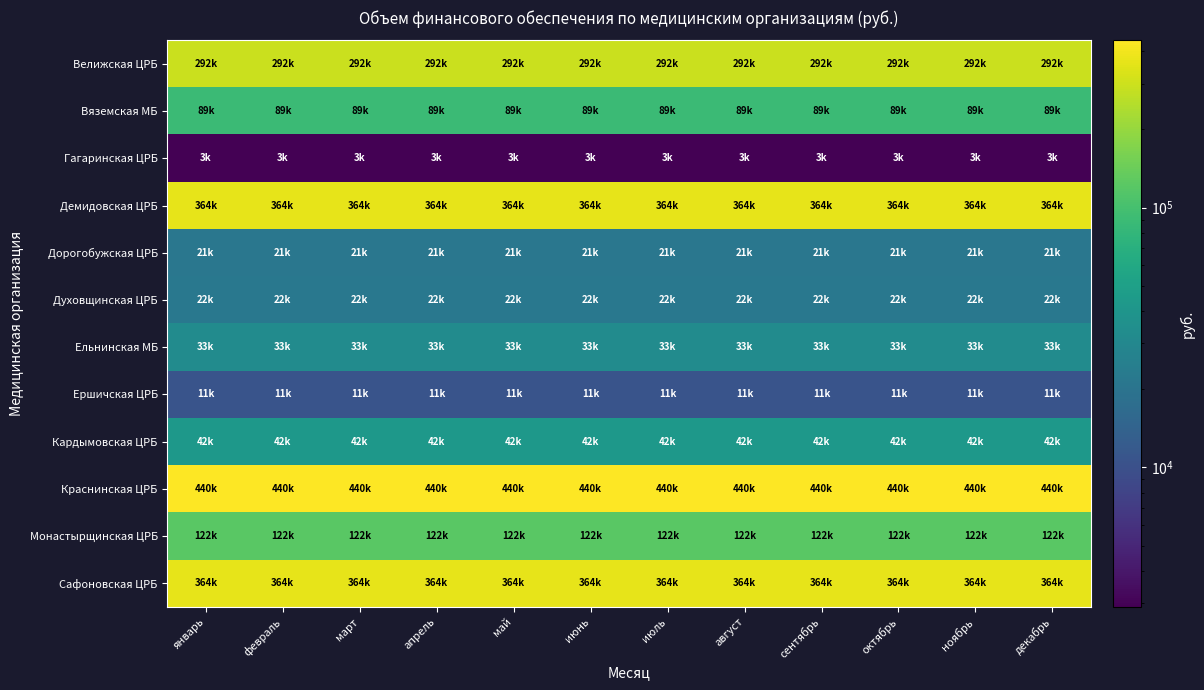

Reading left to right, what are all the values shown in this chart?

Велижская ЦРБ: январь=292010.4	февраль=292010.4	март=292010.4	апрель=292010.4	май=292010.4	июнь=292010.4	июль=292010.4	август=292010.4	сентябрь=292010.4	октябрь=292010.4	ноябрь=292010.4	декабрь=292010.3
Вяземская МБ: январь=88991.9	февраль=88991.9	март=88991.9	апрель=88991.9	май=88991.9	июнь=88991.9	июль=88991.9	август=88991.9	сентябрь=88991.9	октябрь=88991.9	ноябрь=88991.9	декабрь=88991.9
Гагаринская ЦРБ: январь=2904.5	февраль=2904.5	март=2904.5	апрель=2904.5	май=2904.5	июнь=2904.5	июль=2904.5	август=2904.5	сентябрь=2904.5	октябрь=2904.5	ноябрь=2904.5	декабрь=2904.5
Демидовская ЦРБ: январь=364339.2	февраль=364339.2	март=364339.2	апрель=364339.2	май=364339.2	июнь=364339.2	июль=364339.2	август=364339.2	сентябрь=364339.2	октябрь=364339.2	ноябрь=364339.2	декабрь=364339.2
Дорогобужская ЦРБ: январь=21431.5	февраль=21431.5	март=21431.5	апрель=21431.5	май=21431.5	июнь=21431.5	июль=21431.5	август=21431.5	сентябрь=21431.5	октябрь=21431.5	ноябрь=21431.5	декабрь=21431.6
Духовщинская ЦРБ: январь=21797.6	февраль=21797.6	март=21797.6	апрель=21797.6	май=21797.6	июнь=21797.6	июль=21797.6	август=21797.6	сентябрь=21797.6	октябрь=21797.6	ноябрь=21797.6	декабрь=21797.7
Ельнинская МБ: январь=32842.0	февраль=32842.0	март=32842.0	апрель=32842.0	май=32842.0	июнь=32842.0	июль=32842.0	август=32842.0	сентябрь=32842.0	октябрь=32842.0	ноябрь=32842.0	декабрь=32841.9
Ершичская ЦРБ: январь=10684.6	февраль=10684.6	март=10684.6	апрель=10684.6	май=10684.6	июнь=10684.6	июль=10684.6	август=10684.6	сентябрь=10684.6	октябрь=10684.6	ноябрь=10684.6	декабрь=10684.6
Кардымовская ЦРБ: январь=42491.0	февраль=42491.0	март=42491.0	апрель=42491.0	май=42491.0	июнь=42491.0	июль=42491.0	август=42491.0	сентябрь=42491.0	октябрь=42491.0	ноябрь=42491.0	декабрь=42490.9
Краснинская ЦРБ: январь=440310.5	февраль=440310.5	март=440310.5	апрель=440310.5	май=440310.5	июнь=440310.5	июль=440310.5	август=440310.5	сентябрь=440310.5	октябрь=440310.5	ноябрь=440310.5	декабрь=440310.5
Монастырщинская ЦРБ: январь=121688.4	февраль=121688.4	март=121688.4	апрель=121688.4	май=121688.4	июнь=121688.4	июль=121688.4	август=121688.4	сентябрь=121688.4	октябрь=121688.4	ноябрь=121688.4	декабрь=121688.4
Сафоновская ЦРБ: январь=363678.7	февраль=363678.7	март=363678.7	апрель=363678.7	май=363678.7	июнь=363678.7	июль=363678.7	август=363678.7	сентябрь=363678.7	октябрь=363678.7	ноябрь=363678.7	декабрь=363678.7